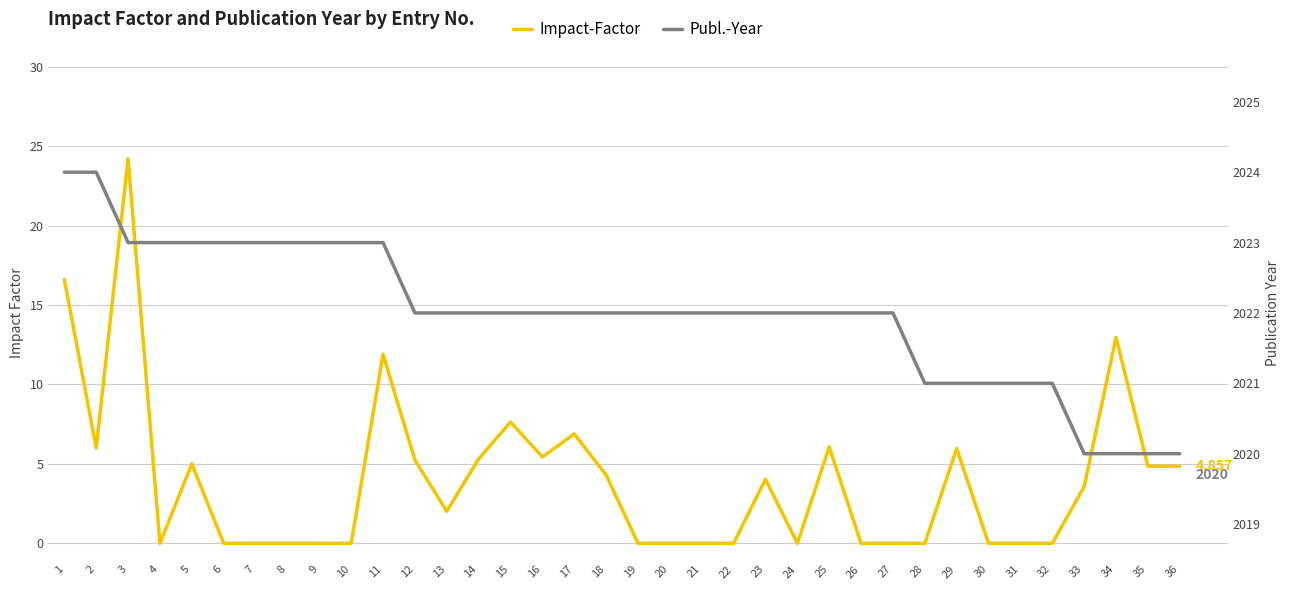

True or false: Impact-Factor and Publ.-Year intersect in this chart.

False